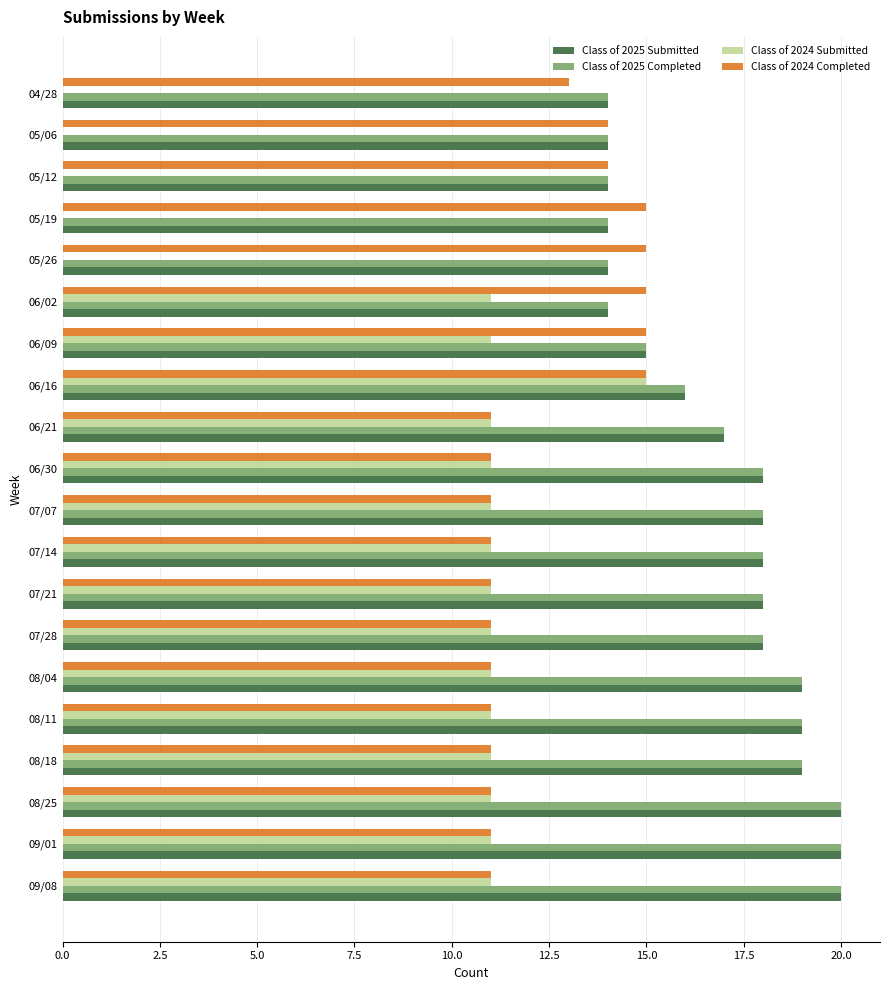

What is the maximum value for Class of 2025 Completed?

20